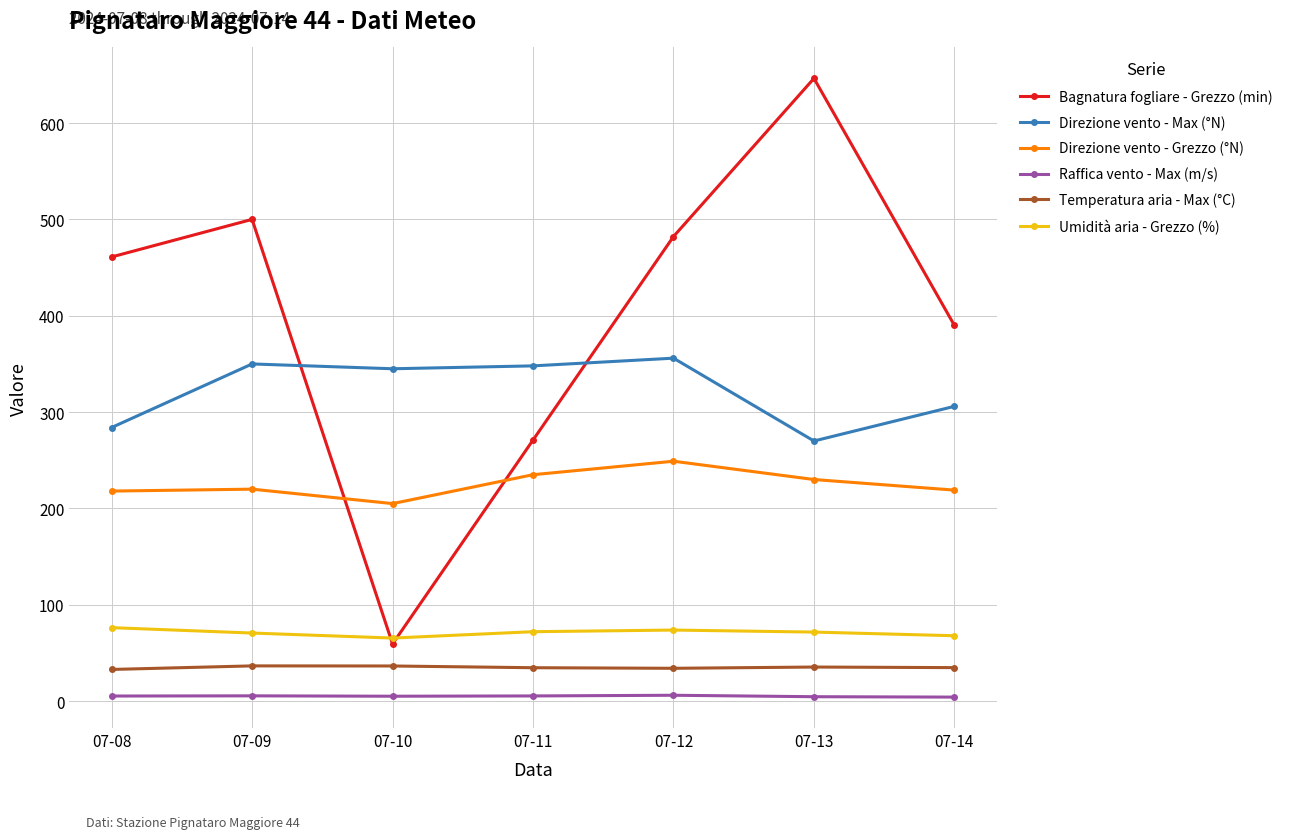

True or false: Umidità aria - Grezzo (%) has more than 0 interior local peaks.

True